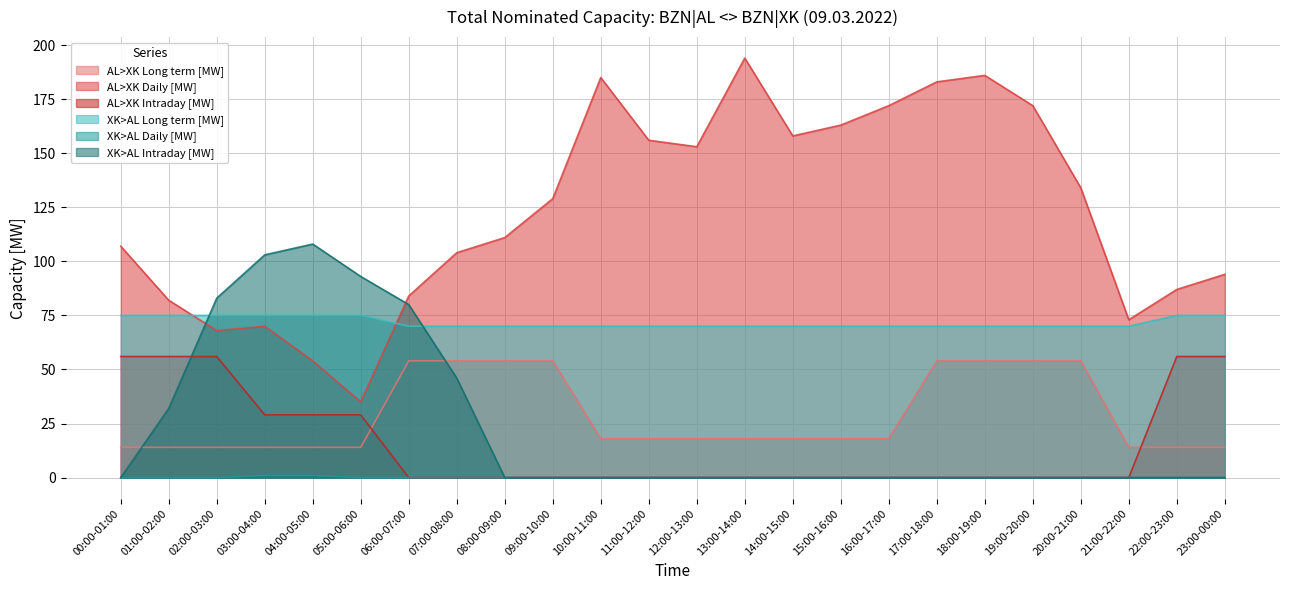

What is the average value of the XK>AL Intraday [MW] series?

23